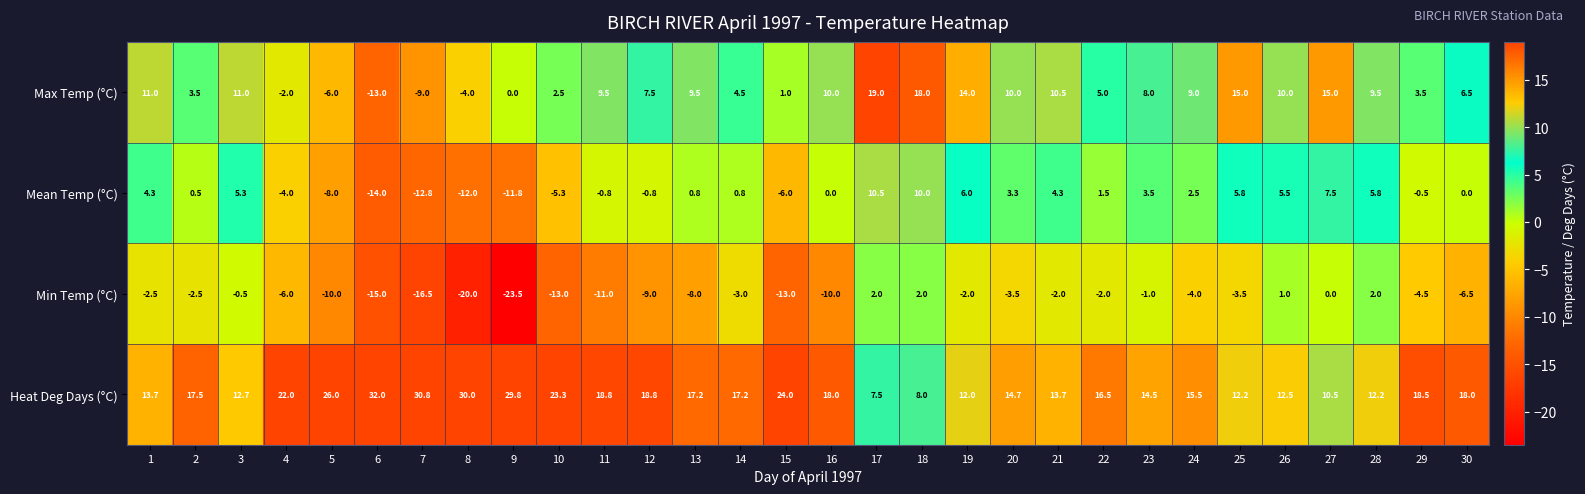

Rank the series by their average value, from highest to lowest.

Heat Deg Days (°C), Max Temp (°C), Mean Temp (°C), Min Temp (°C)